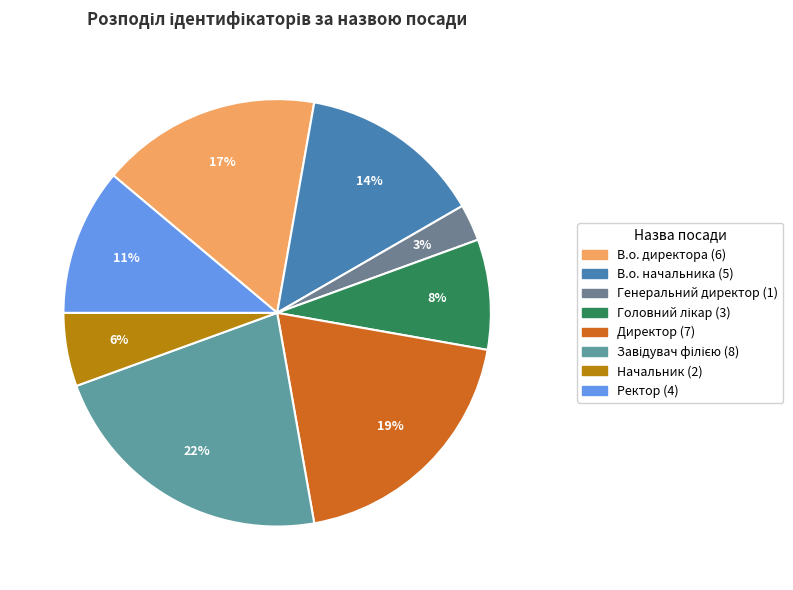

How many segments does this pie chart have?

8